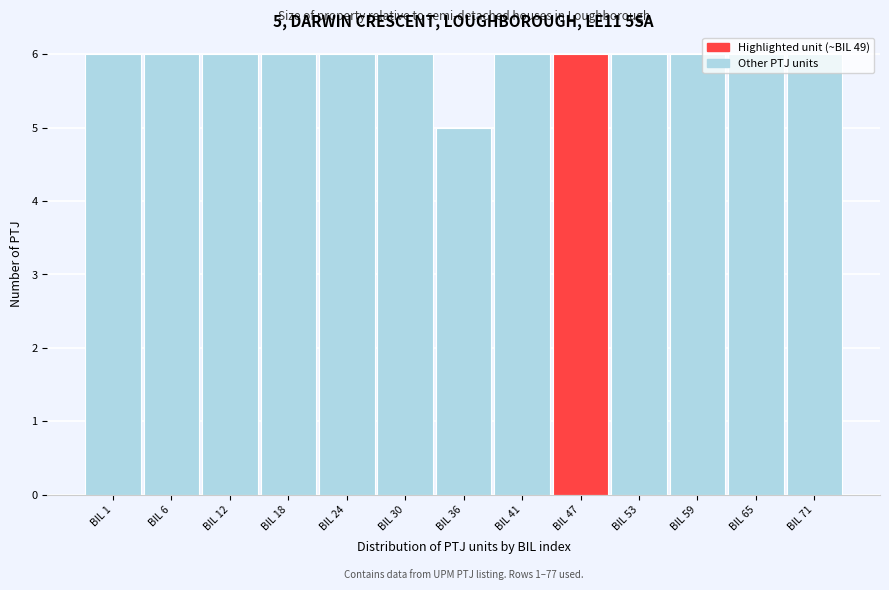

Which label corresponds to the smallest value in the chart?

BIL 36